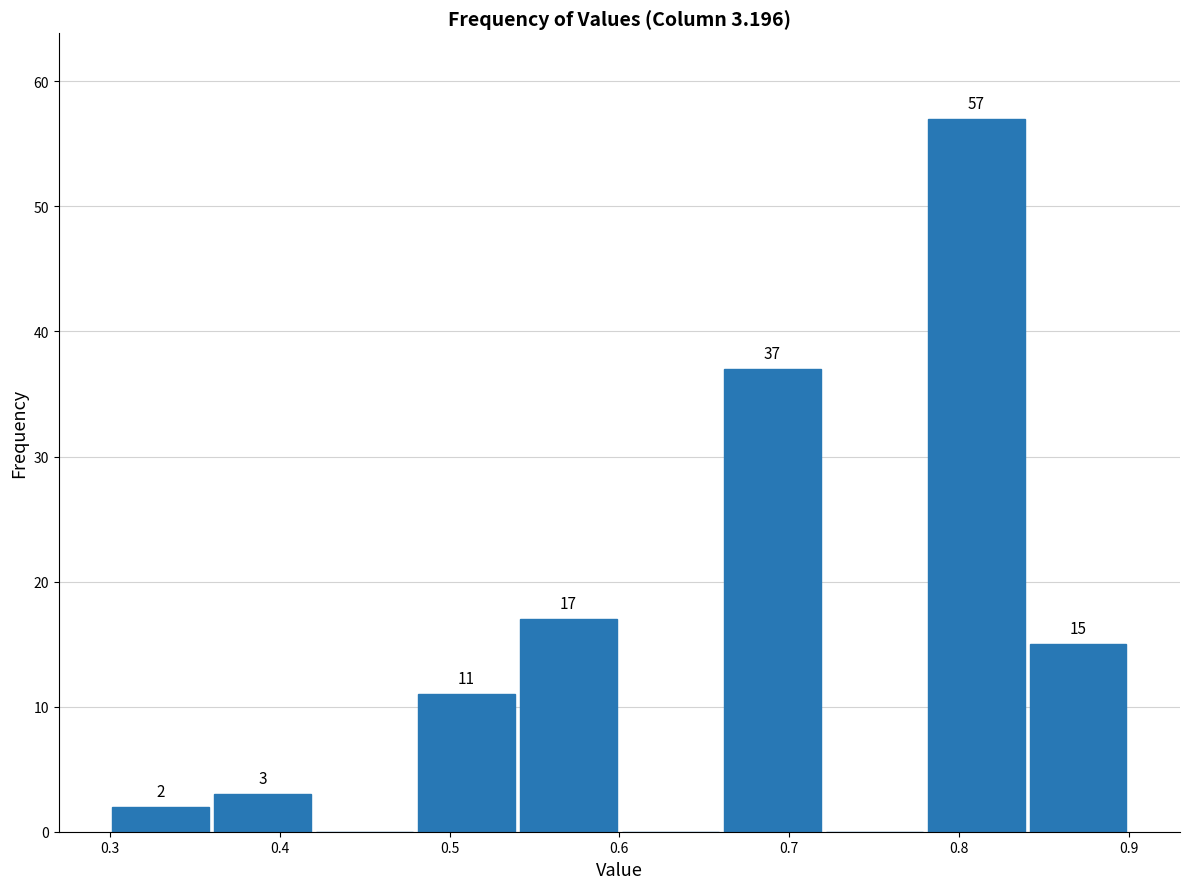

Which range on the x-axis has the tallest bar?

0.78 to 0.84